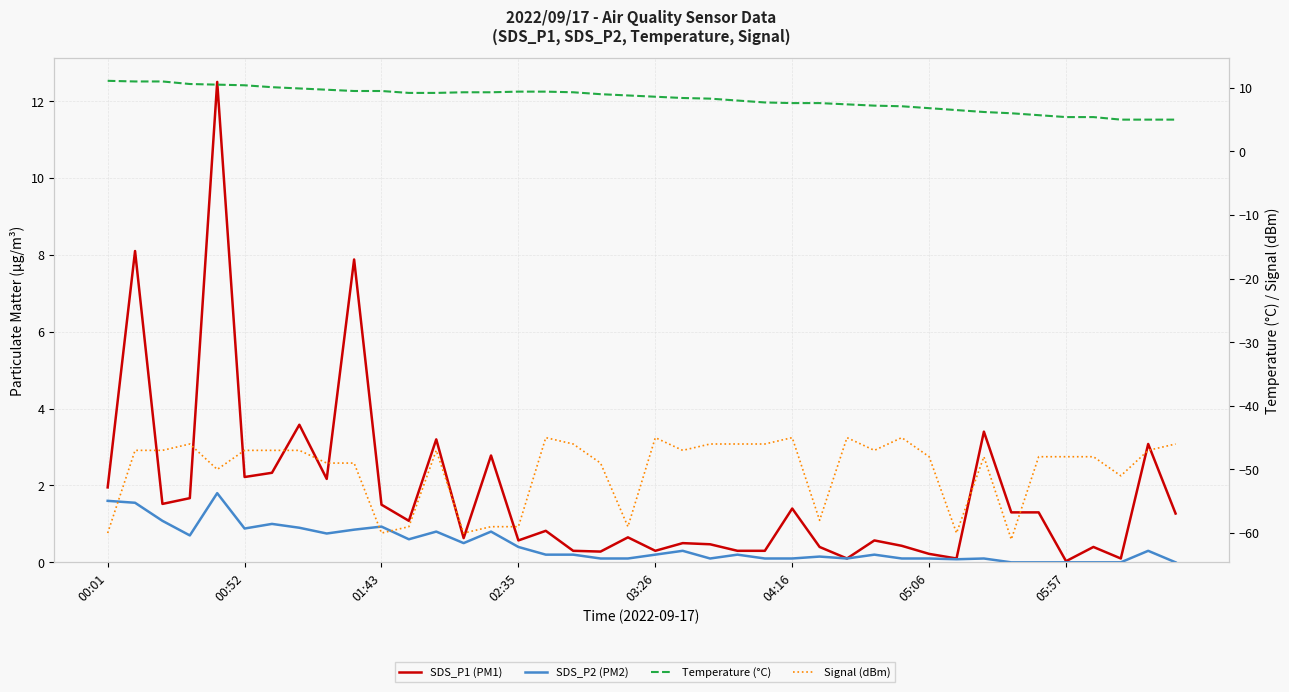

Is the value of SDS_P2 (PM2) at 8 greater than the value of Temperature (°C) at 27?

No